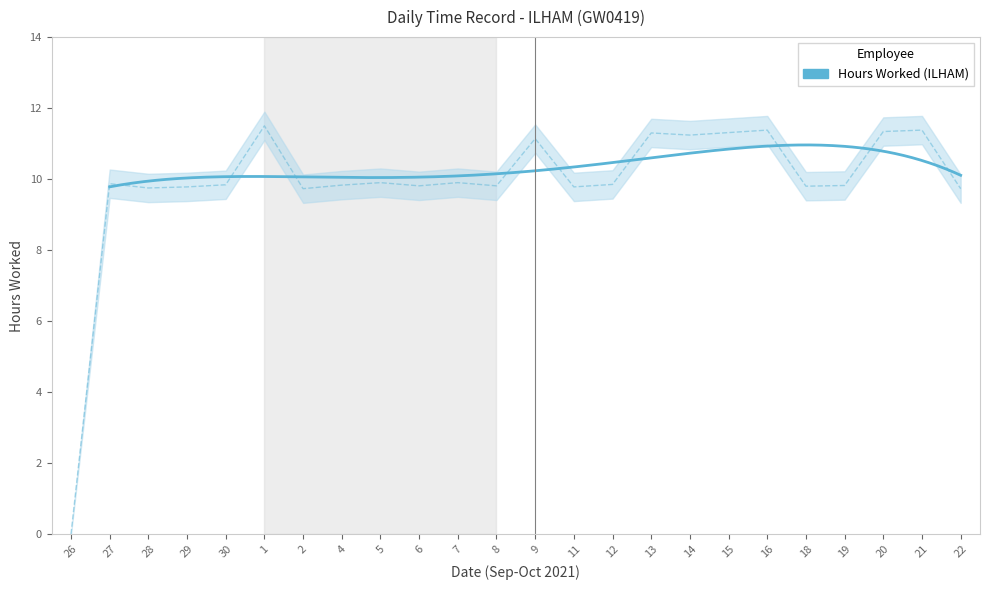

Where is the first local minimum?

28